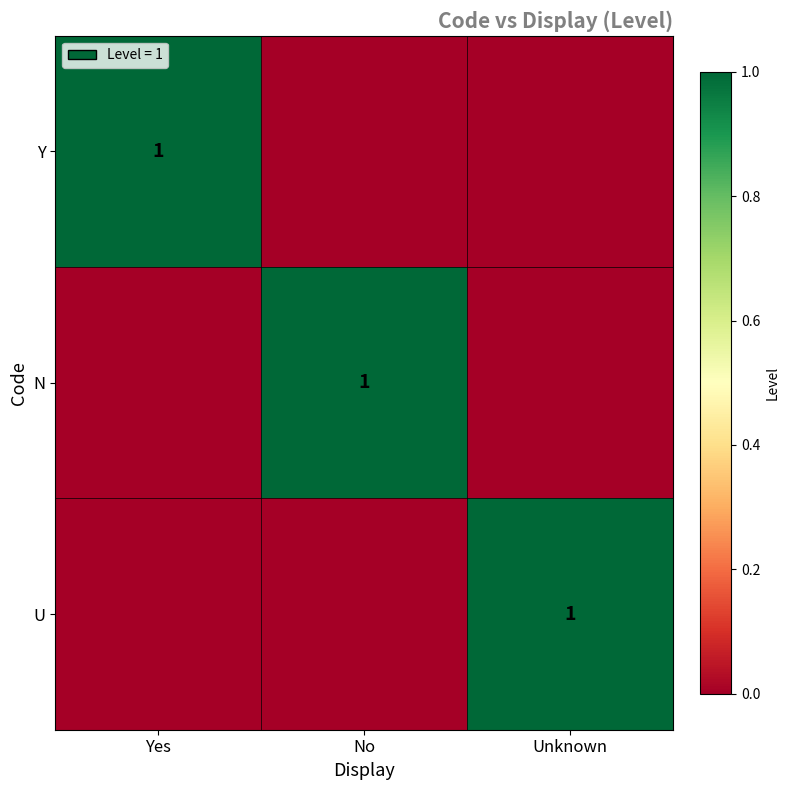

What is the difference between the highest and lowest values at Unknown?

1